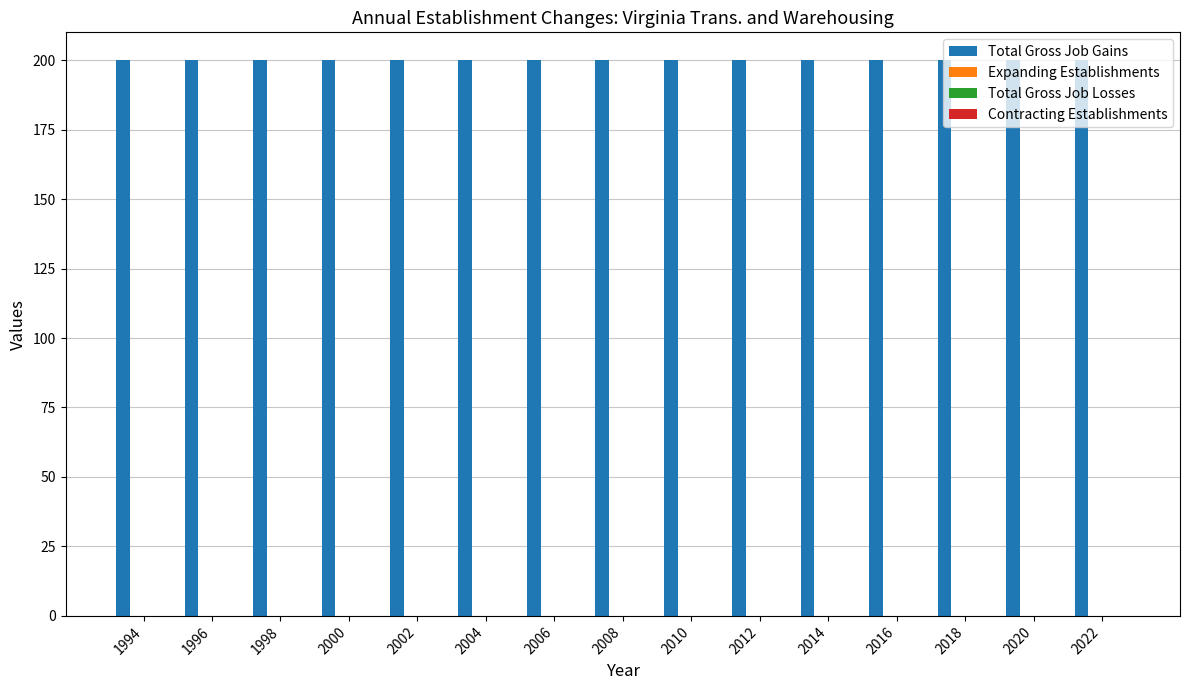

Is the value of Expanding Establishments at 2008 greater than the value of Total Gross Job Gains at 2008?

No